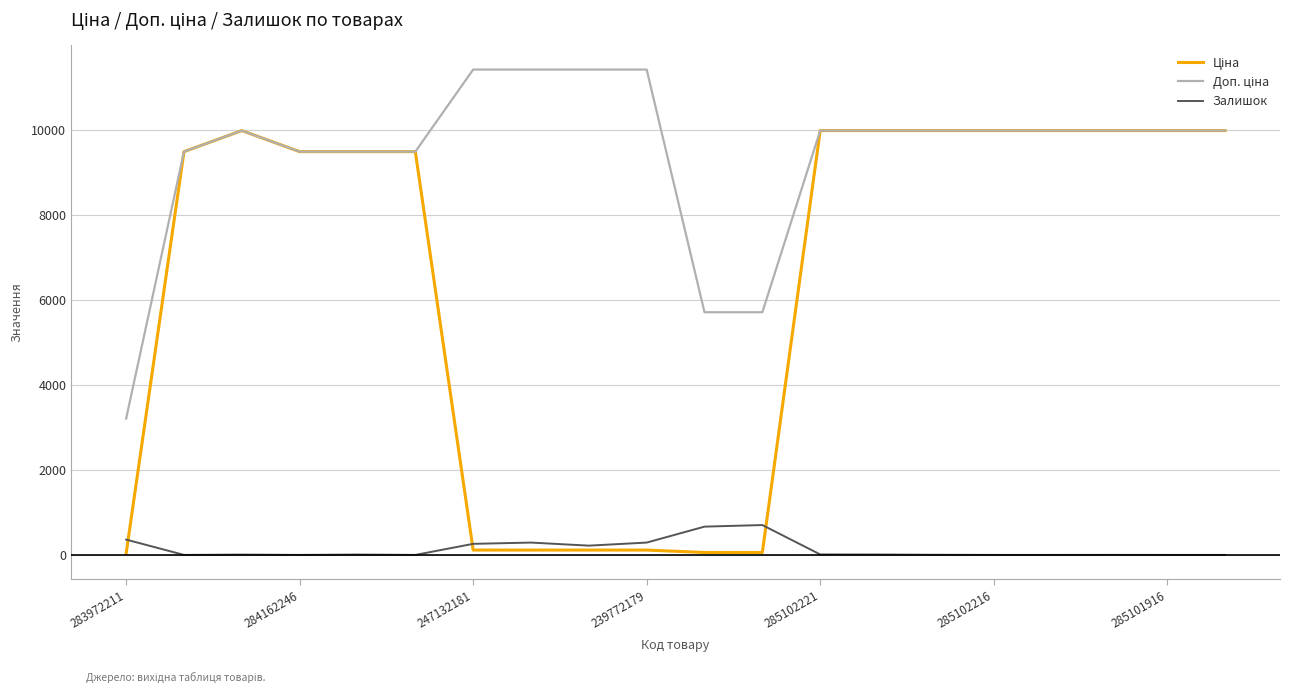

What is the maximum value shown in the chart?

11410.0